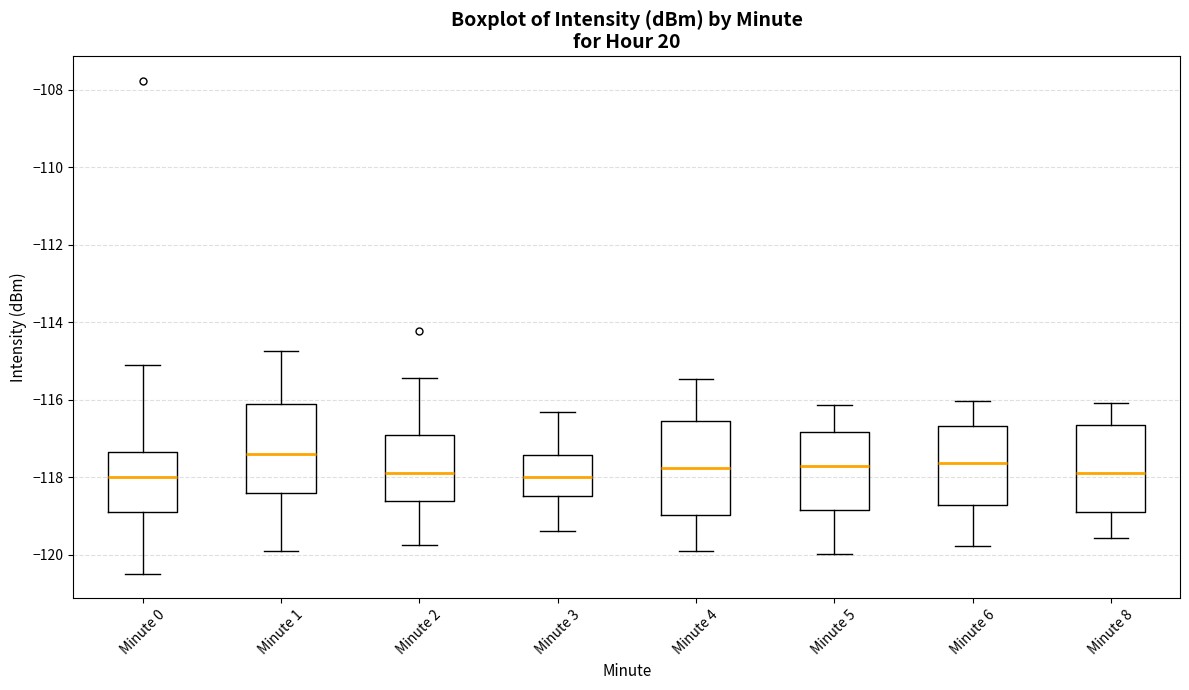

Reading left to right, read every box against the y-axis: the position of its median line, the range the box covers, and the ends of its whiskers. The values are not printed on the chart, so give them approximately, as read against the axis.

Minute 0: median -118.0, box -118.8 to -117.4, whiskers -120.4 to -115.0
Minute 1: median -117.4, box -118.4 to -116.2, whiskers -120.0 to -114.8
Minute 2: median -117.8, box -118.6 to -117.0, whiskers -119.8 to -115.4
Minute 3: median -118.0, box -118.4 to -117.4, whiskers -119.4 to -116.4
Minute 4: median -117.8, box -119.0 to -116.6, whiskers -119.8 to -115.4
Minute 5: median -117.6, box -118.8 to -116.8, whiskers -120.0 to -116.2
Minute 6: median -117.6, box -118.8 to -116.6, whiskers -119.8 to -116.0
Minute 8: median -117.8, box -118.8 to -116.6, whiskers -119.6 to -116.0